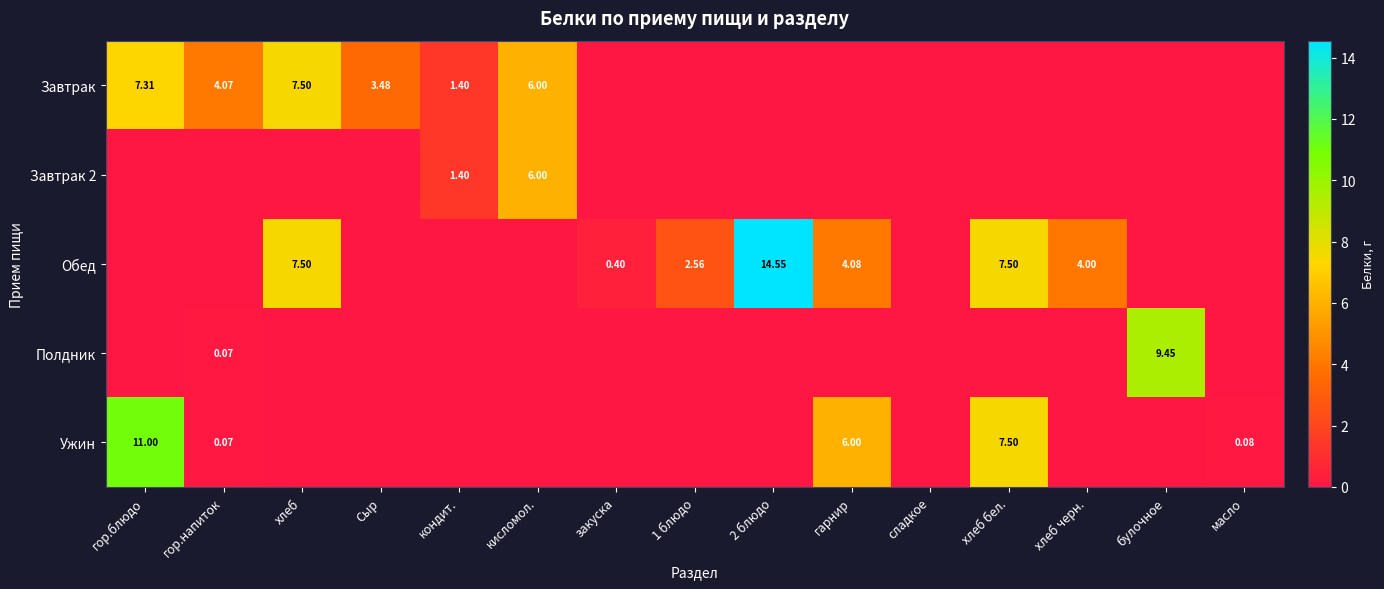

The Завтрак series shows 0.0 at 1 блюдо. True or false?

True